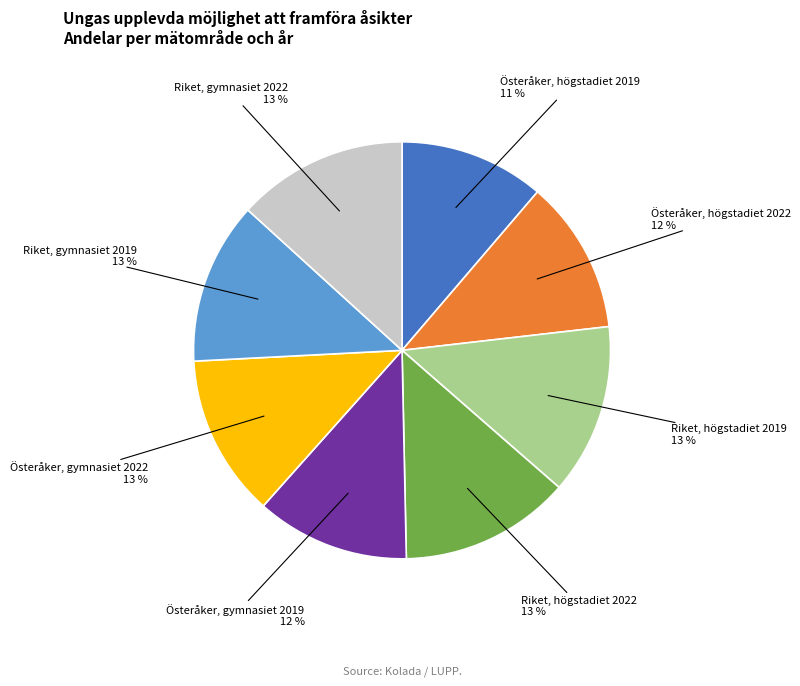

Does any single category account for the majority?

No